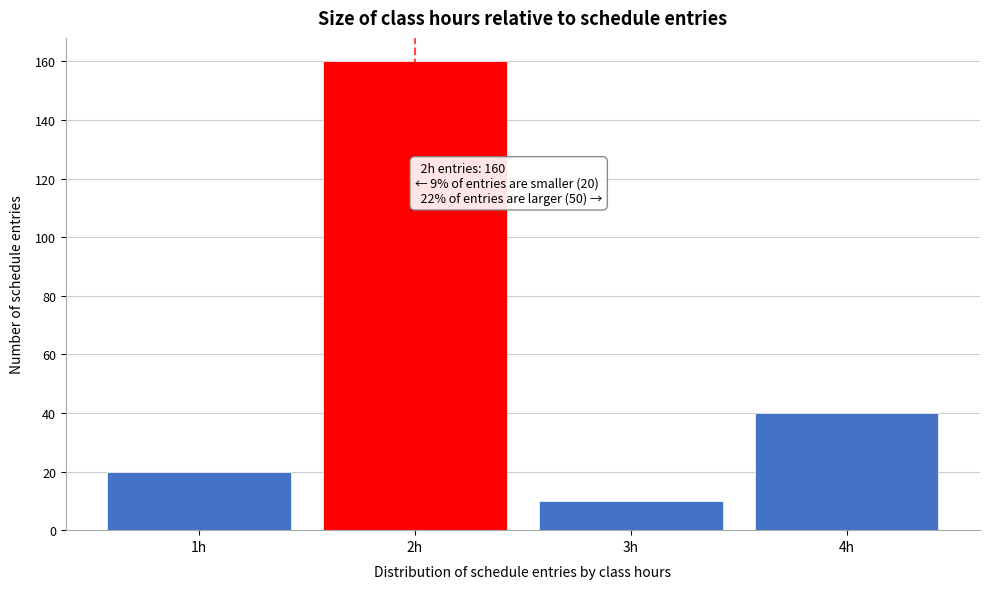

Reading left to right, extract all data points from this chart.

1h=20	2h=160	3h=10	4h=40